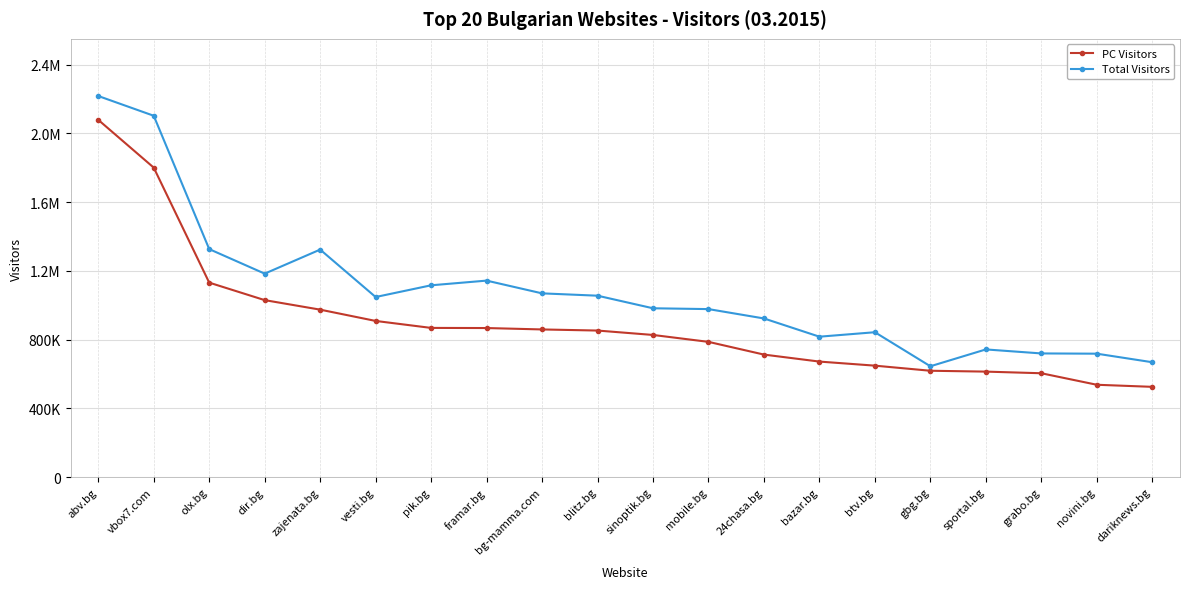

What is the average value of the Total Visitors series?

1081400